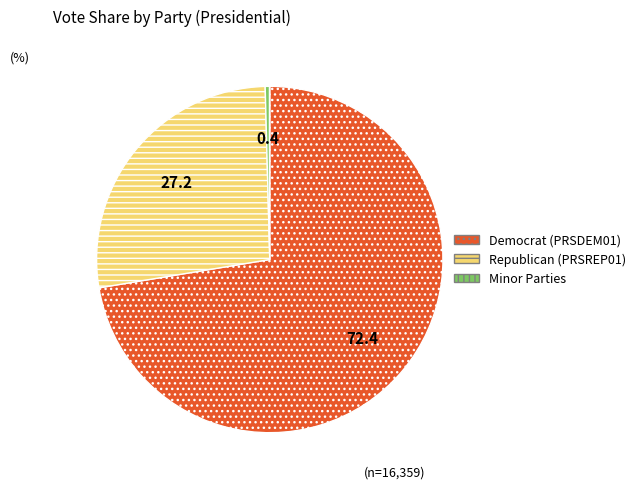

Between Republican (PRSREP01) and Minor Parties, which is larger?

Republican (PRSREP01)